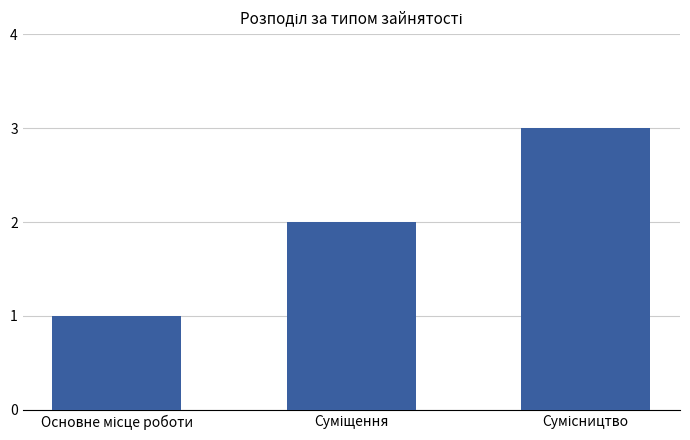

What is the average value?

2